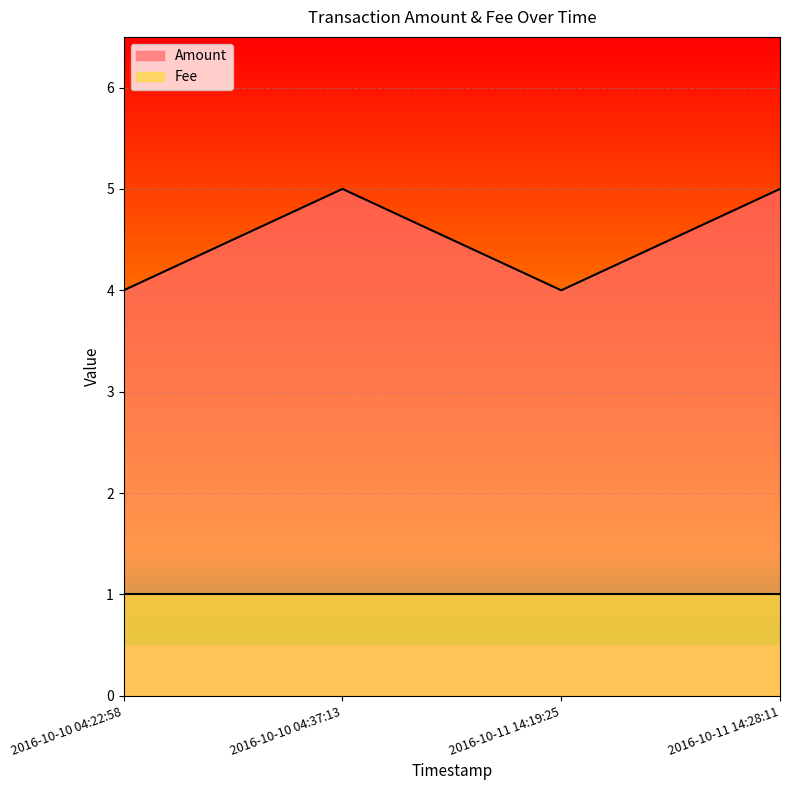

What position from the left is 2016-10-10 04:37:13?

2